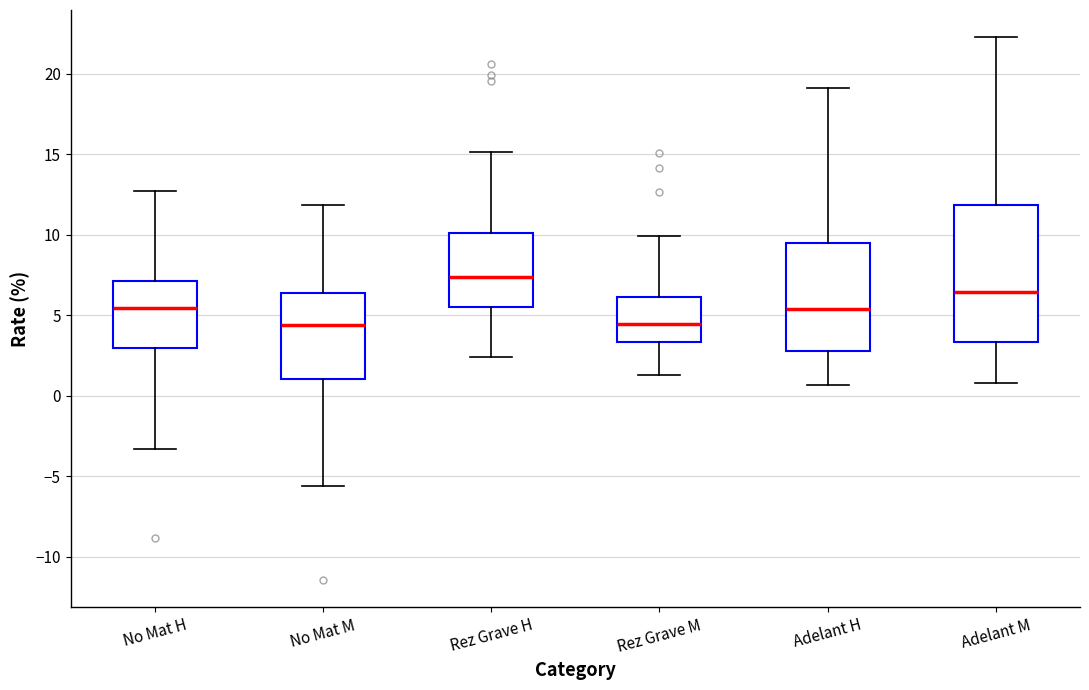

Reading left to right, read every box against the y-axis: the position of its median line, the range the box covers, and the ends of its whiskers. The values are not printed on the chart, so give them approximately, as read against the axis.

No Mat H: median 5.5, box 3.0 to 7.0, whiskers -3.5 to 12.5
No Mat M: median 4.5, box 1.0 to 6.5, whiskers -5.5 to 12.0
Rez Grave H: median 7.5, box 5.5 to 10.0, whiskers 2.5 to 15.0
Rez Grave M: median 4.5, box 3.5 to 6.0, whiskers 1.5 to 10.0
Adelant H: median 5.5, box 3.0 to 9.5, whiskers 0.5 to 19.0
Adelant M: median 6.5, box 3.5 to 12.0, whiskers 1.0 to 22.5